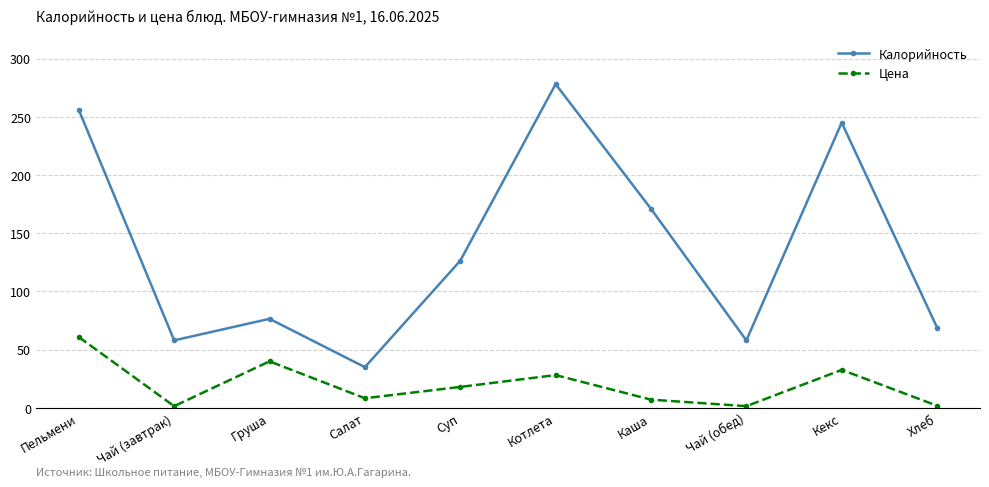

True or false: Калорийность has more than 2 points higher than both neighbors.

True